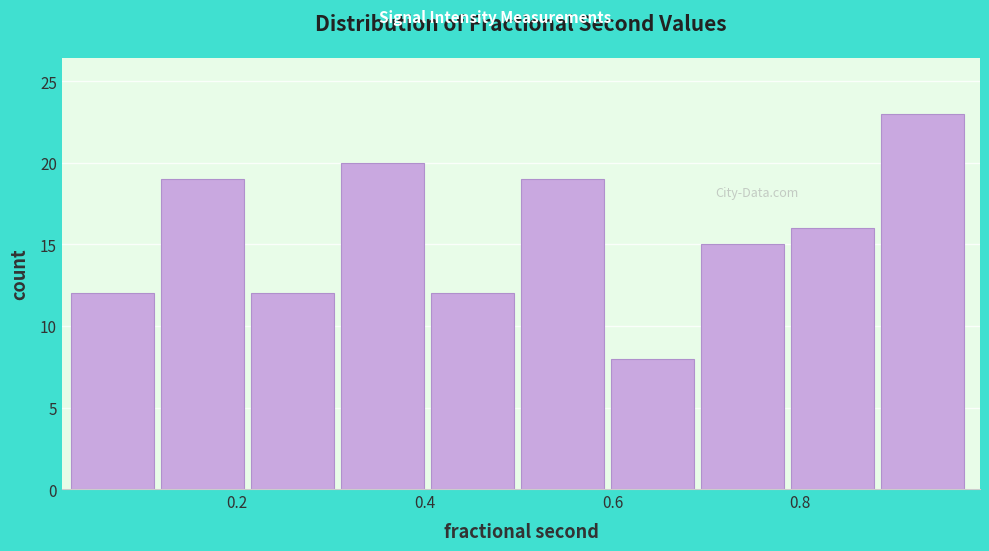

Reading left to right, list every bar in this chart as the range it spans on the x-axis followed by its height. Neither the bar edges nor the heights are printed on the chart, so give them approximately, as read against the axes.

0.02 to 0.12: 12
0.12 to 0.22: 19
0.22 to 0.32: 12
0.32 to 0.40: 20
0.40 to 0.50: 12
0.50 to 0.60: 19
0.60 to 0.70: 8
0.70 to 0.80: 15
0.80 to 0.88: 16
0.88 to 0.98: 23